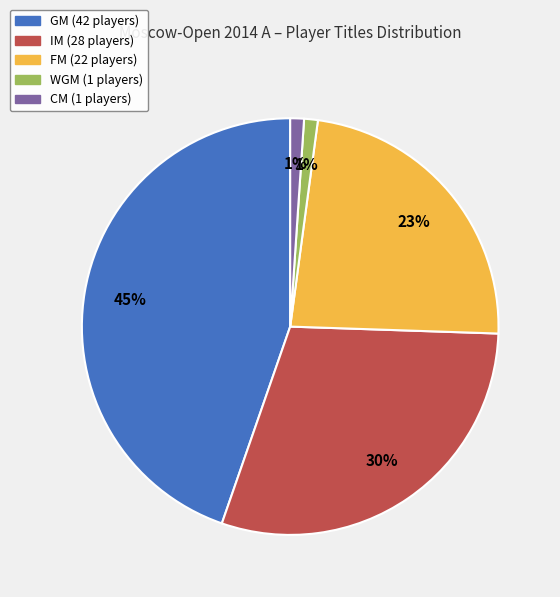

To the nearest percent, what is the difference between the GM and CM slice percentages?

44%